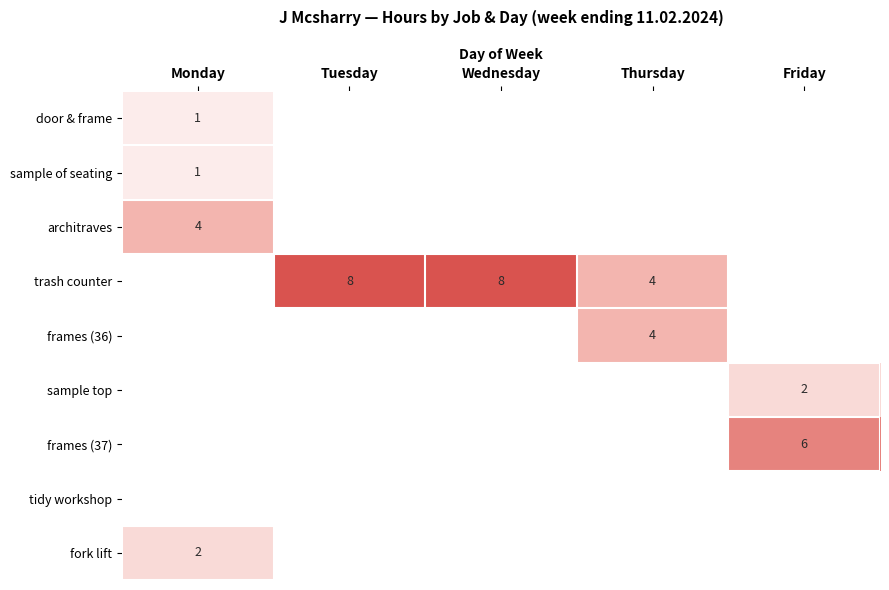

Is it true that frames (37) equals 2 at Friday?

False